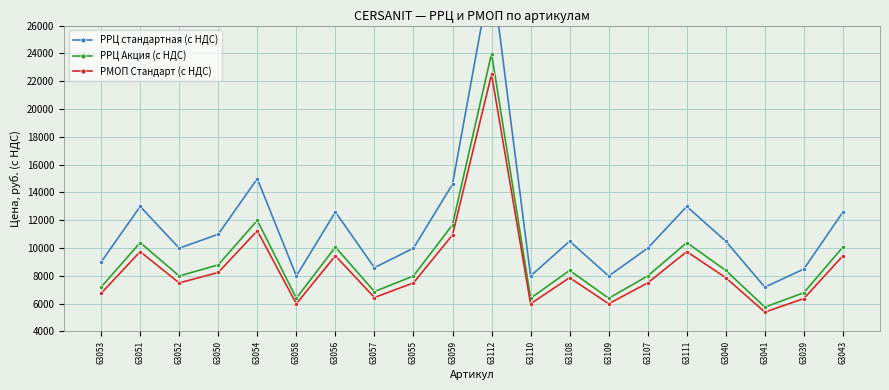

What is the difference between the maximum and minimum values in the РРЦ Акция (с НДС) series?

18240.0